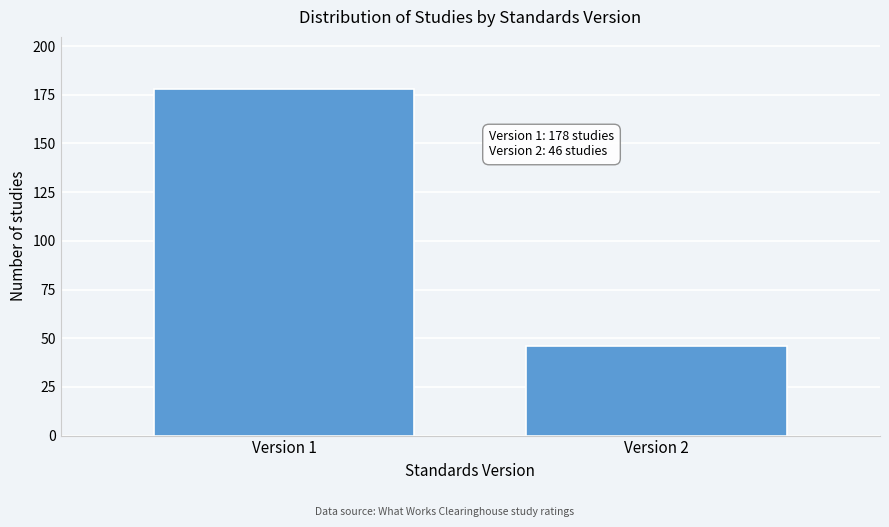

Reading right to left, extract all data points from this chart.

Version 2=46	Version 1=178